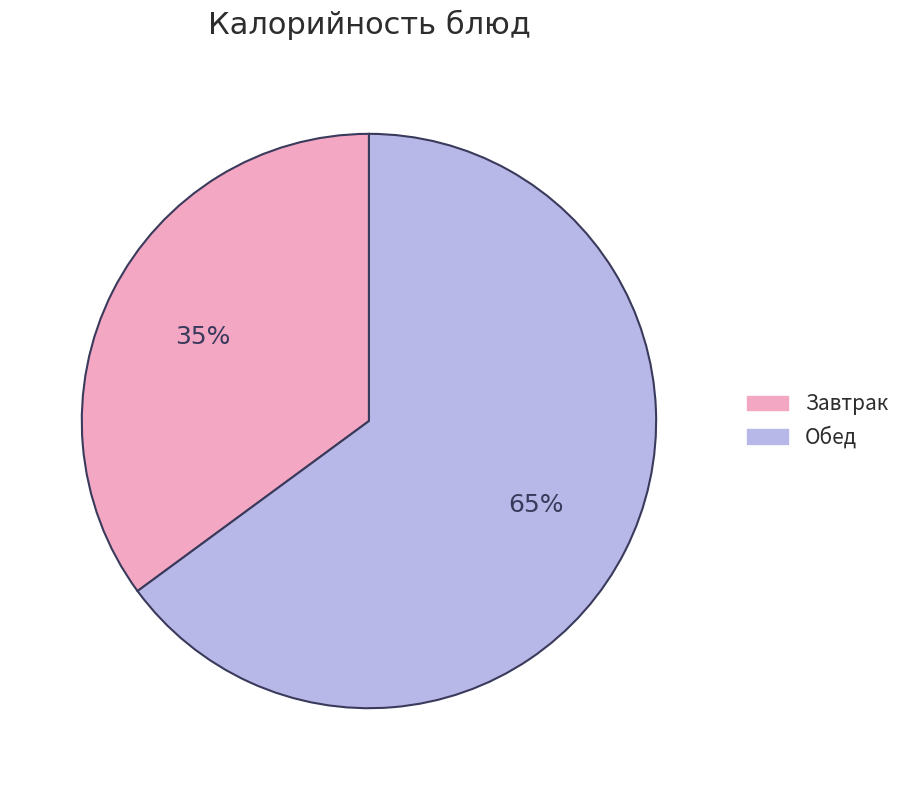

Combined, do Обед and Завтрак account for over 50%?

Yes